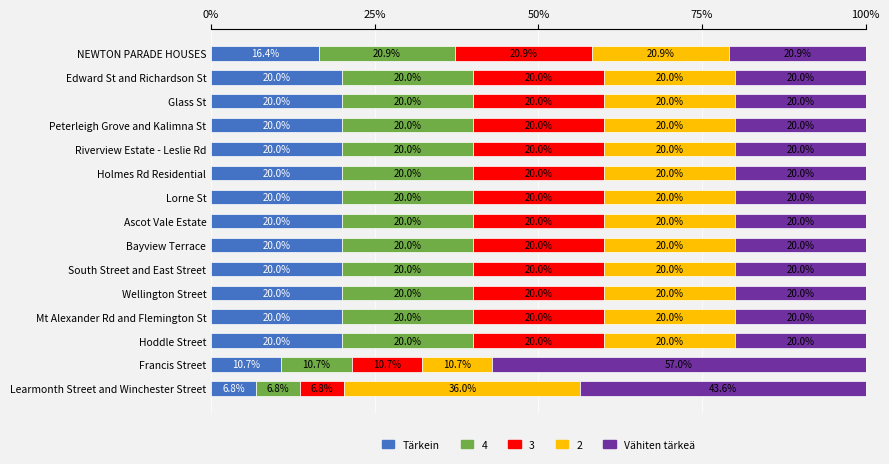

True or false: Tärkein has a value of 10.5 at Glass St.

False